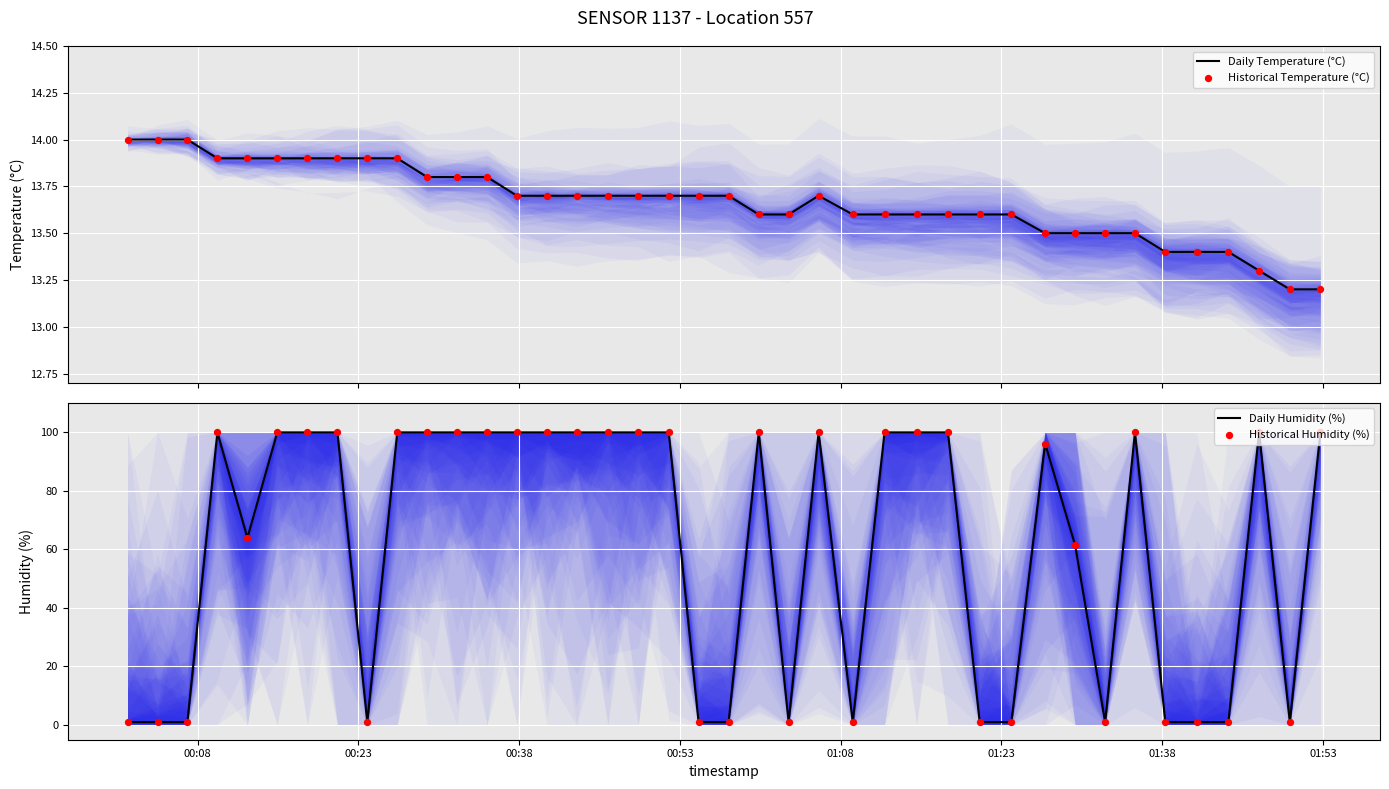

Which series has the widest spread of Y values?

Daily Humidity (%)